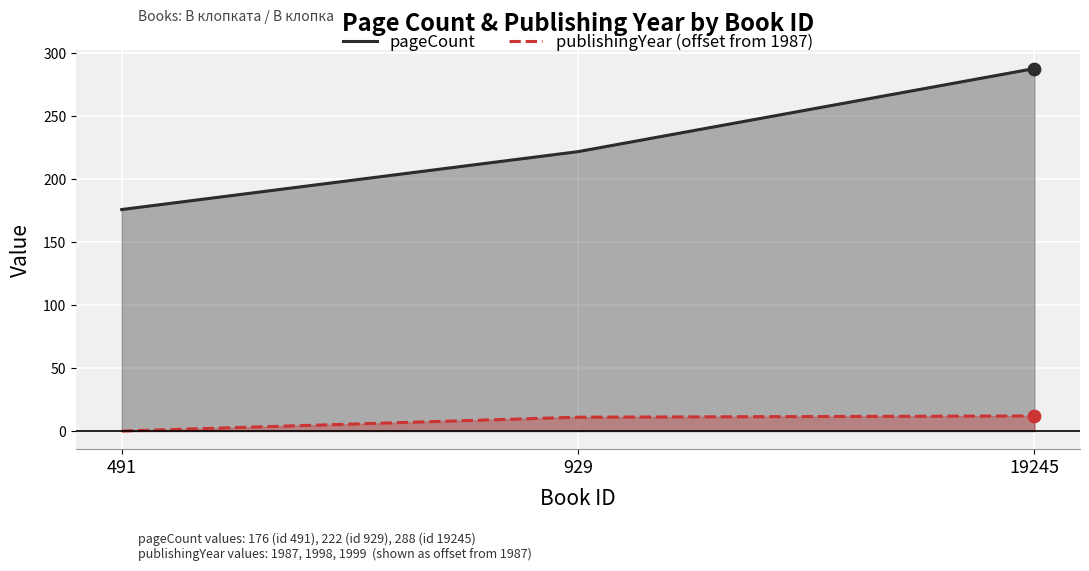

Is the value of pageCount at 491 greater than the value of publishingYear (offset from 1987) at 929?

Yes